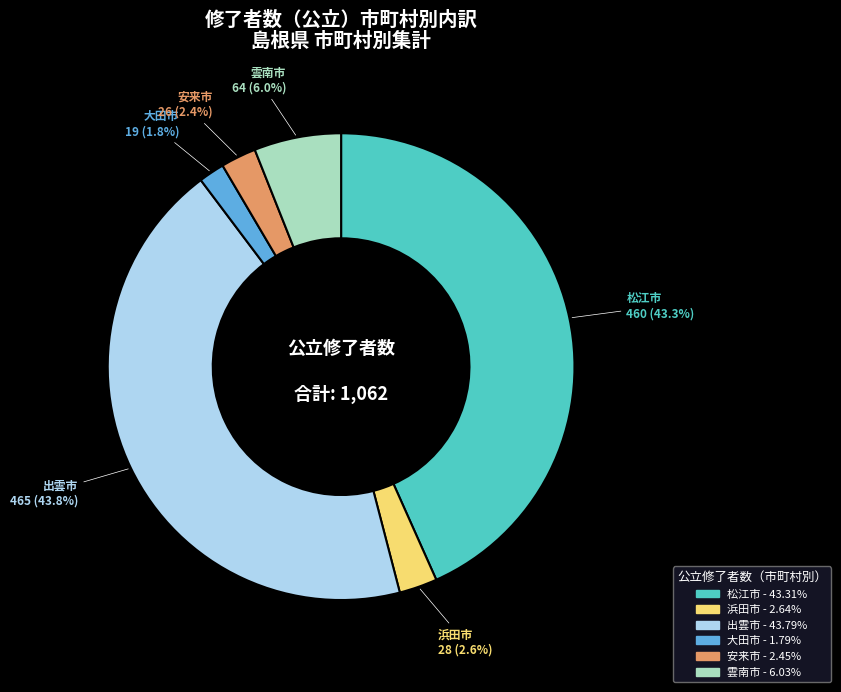

How many segments does this pie chart have?

6